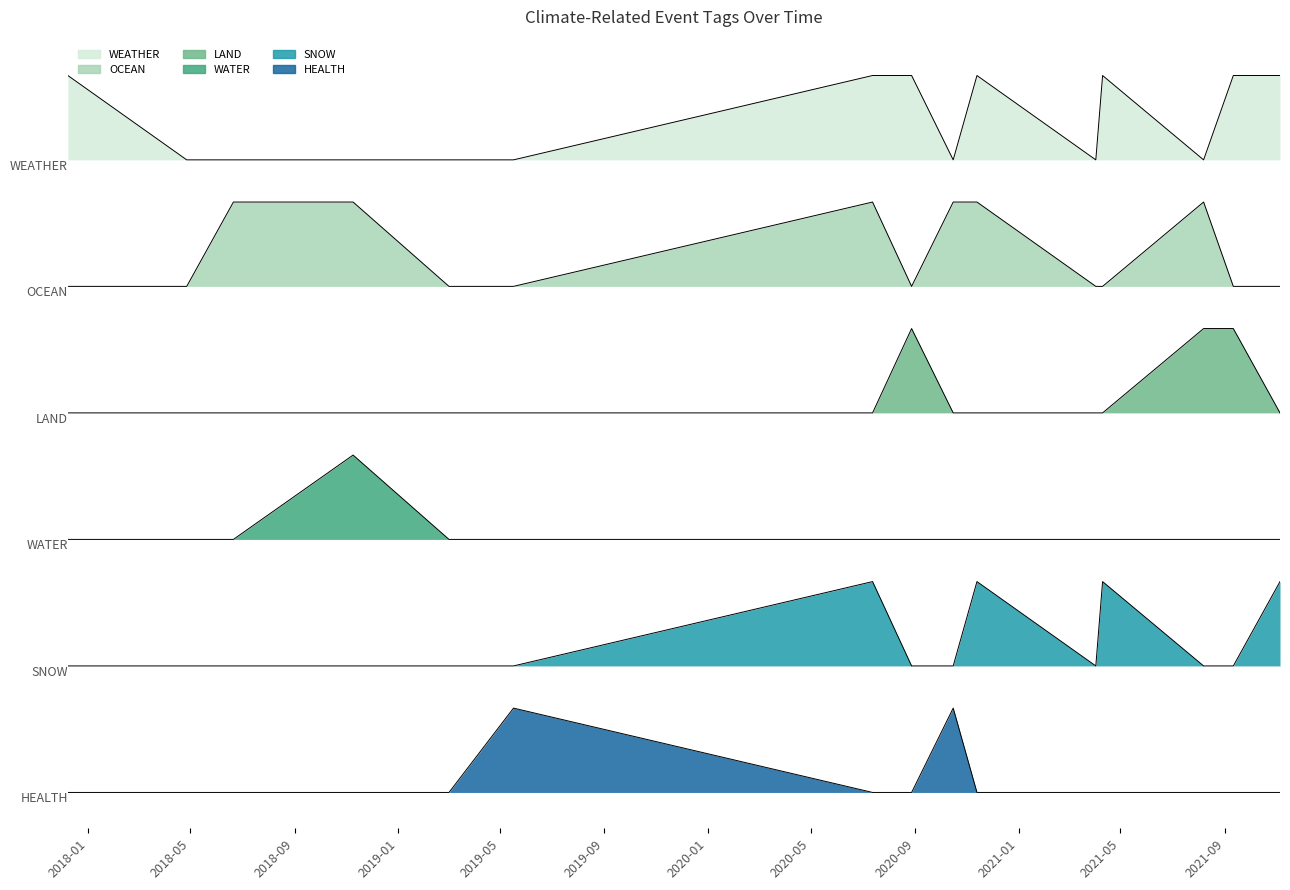

How many categories are shown in the chart?

15